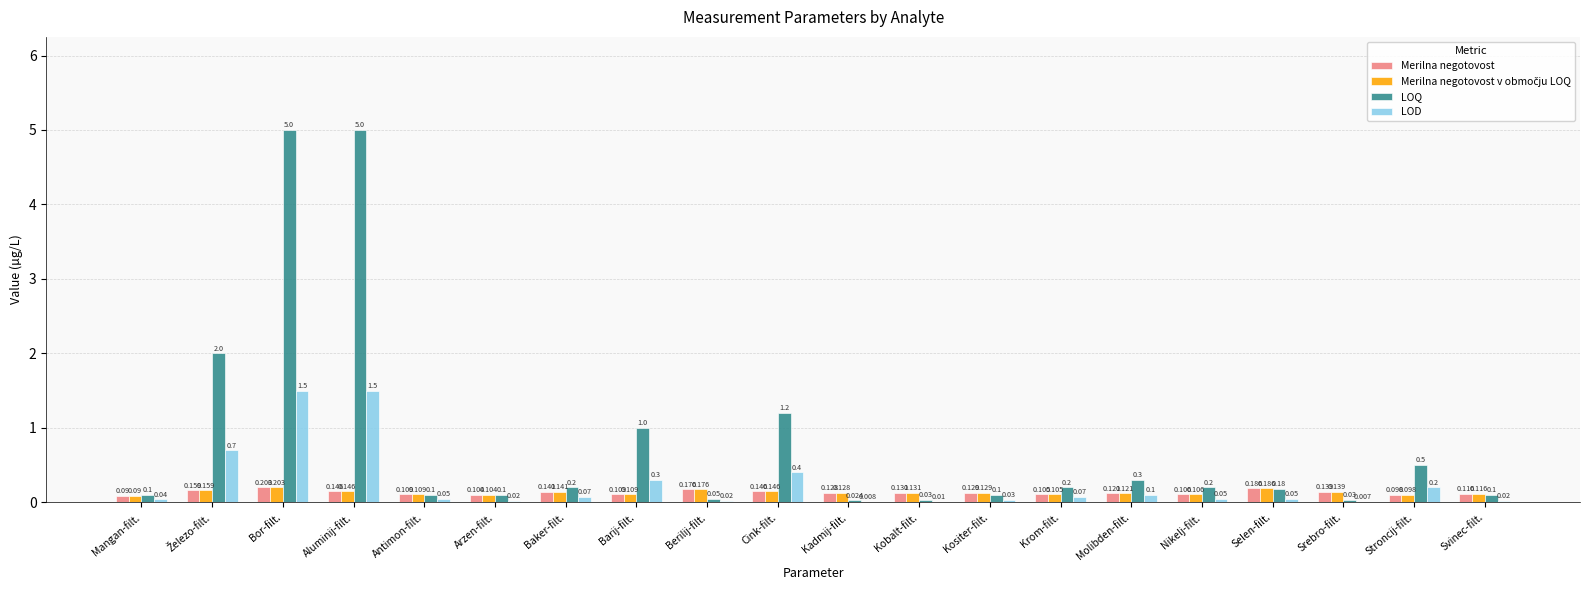

At which category is the sum across all series the highest?

Bor-filt.